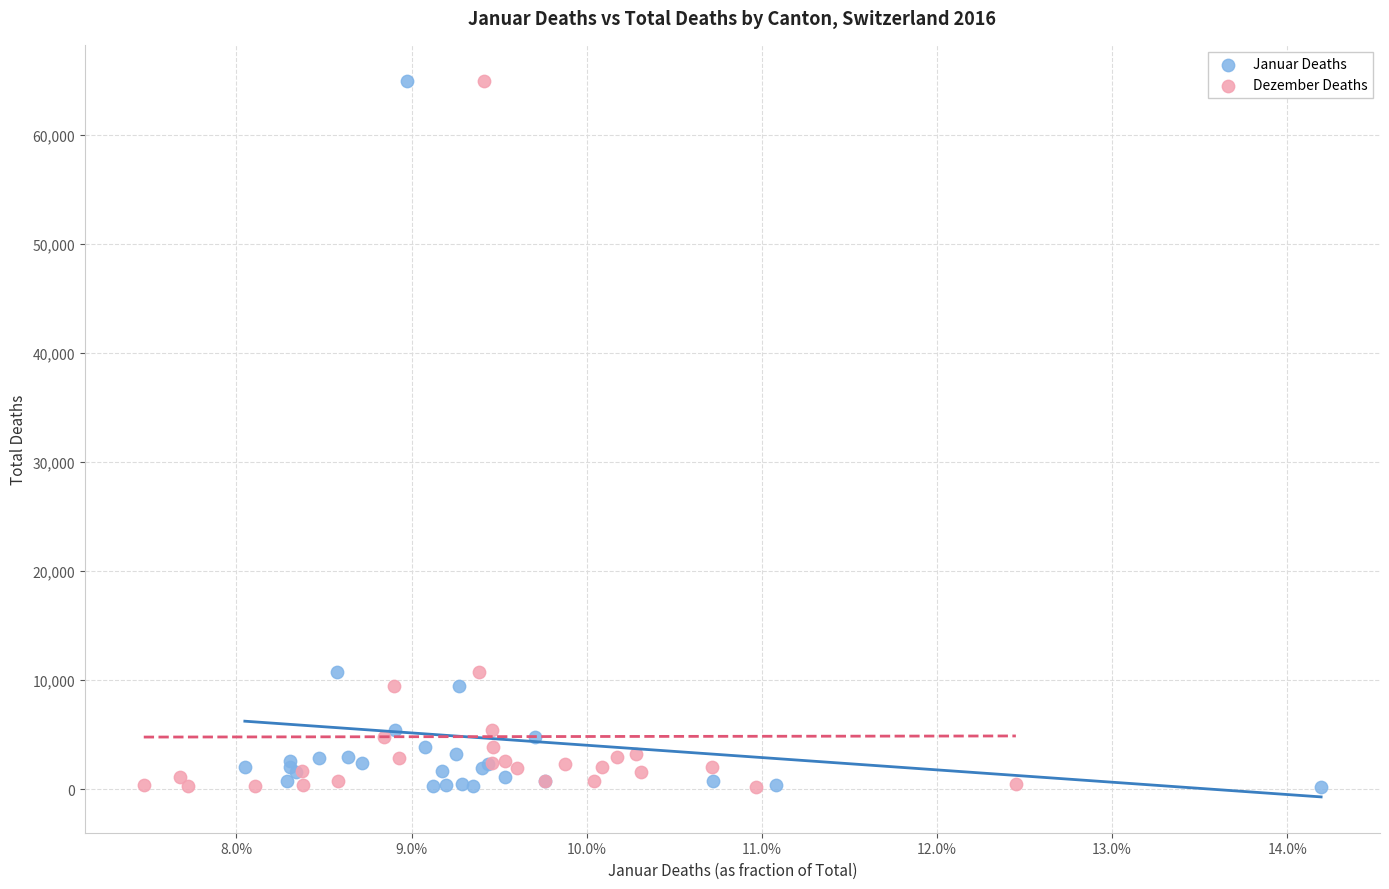

What are all the series names shown in the legend?

Januar Deaths, Dezember Deaths